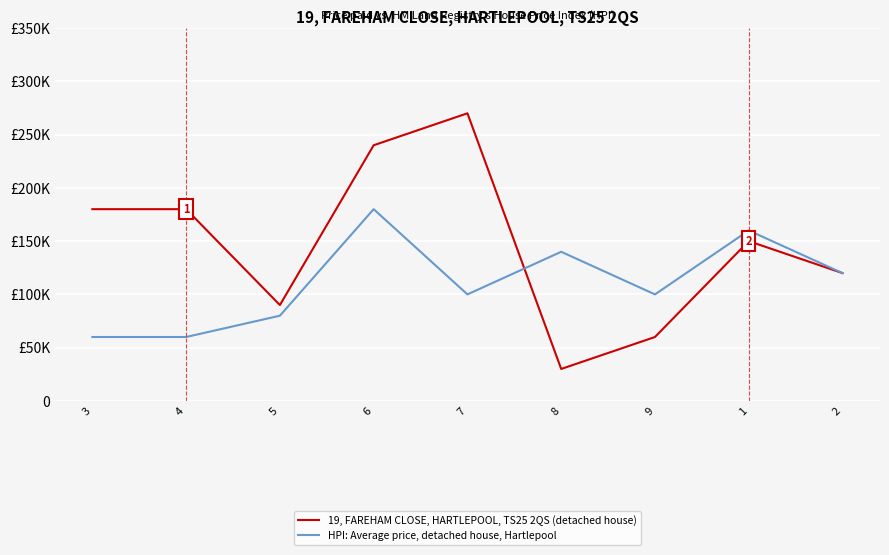

Reading left to right, list all the values displayed in this chart.

19, FAREHAM CLOSE, HARTLEPOOL, TS25 2QS (detached house): 180000	180000	90000	240000	270000	30000	60000	150000	120000
HPI: Average price, detached house, Hartlepool: 60000	60000	80000	180000	100000	140000	100000	160000	120000